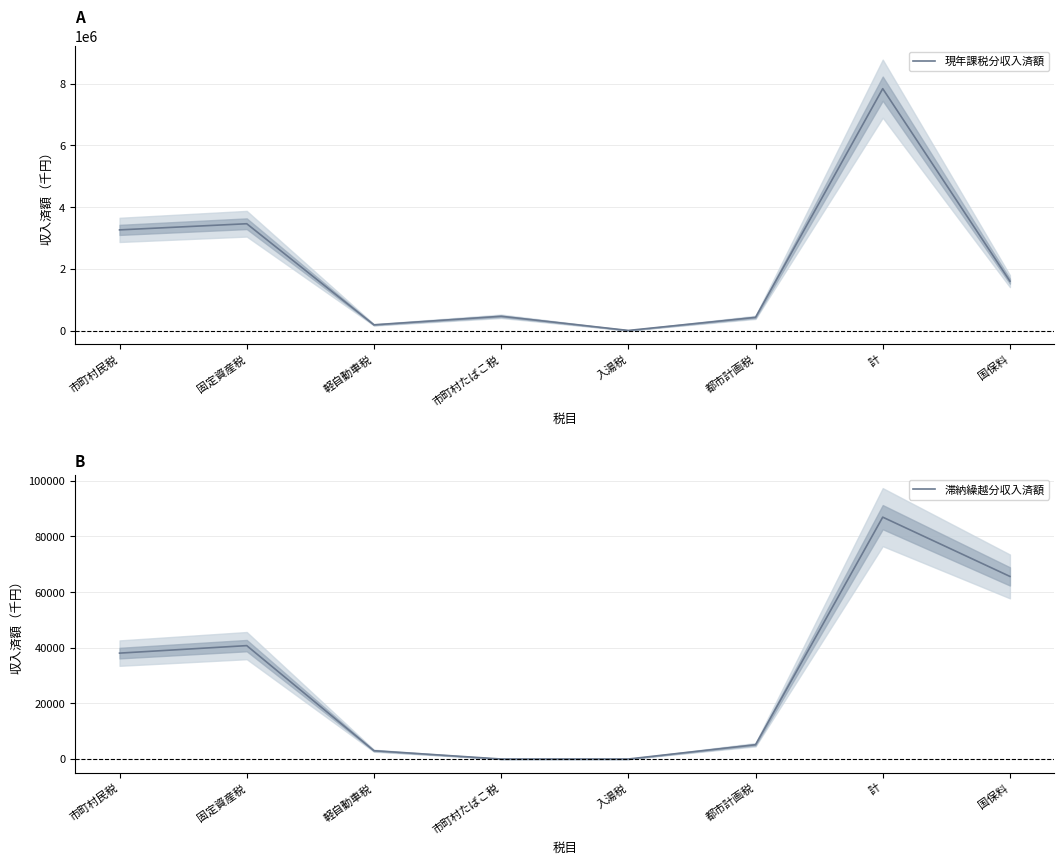

Which series has the largest total across all categories?

現年課税分収入済額